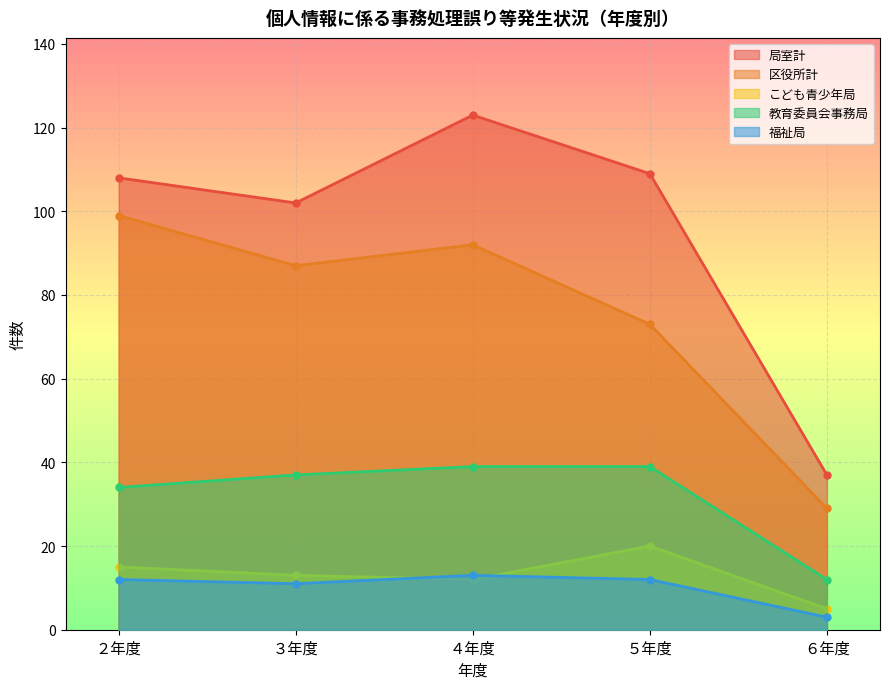

Between ３年度 and ５年度, which series saw the biggest shift?

区役所計